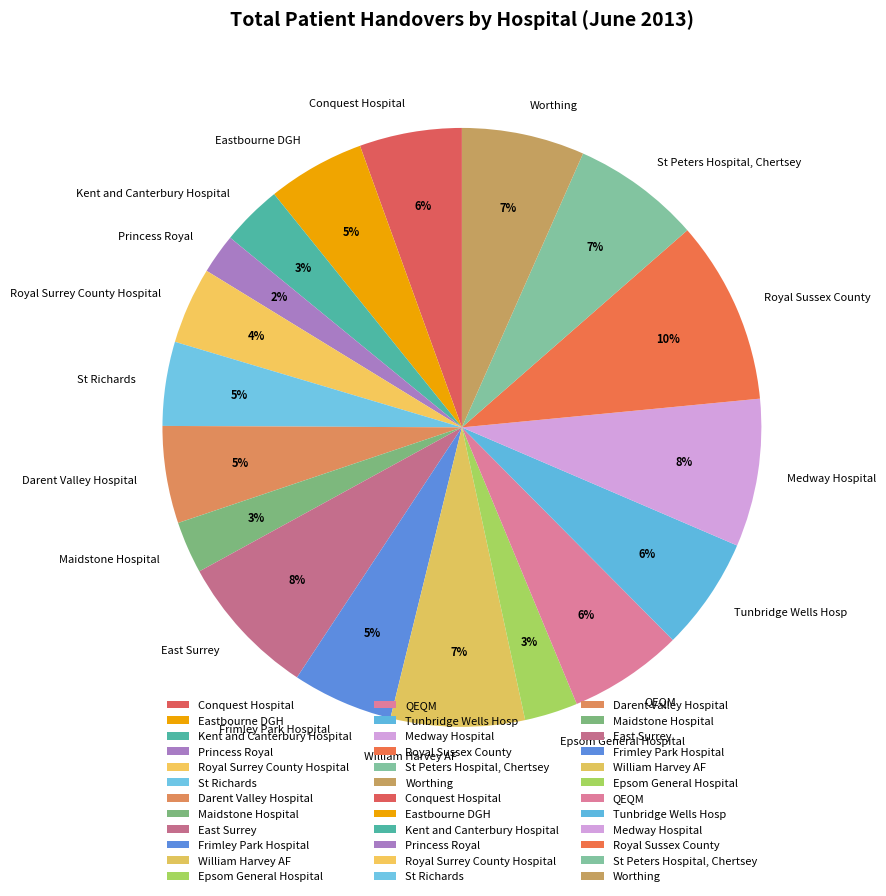

Combined, do St Richards and Conquest Hospital account for over 50%?

No